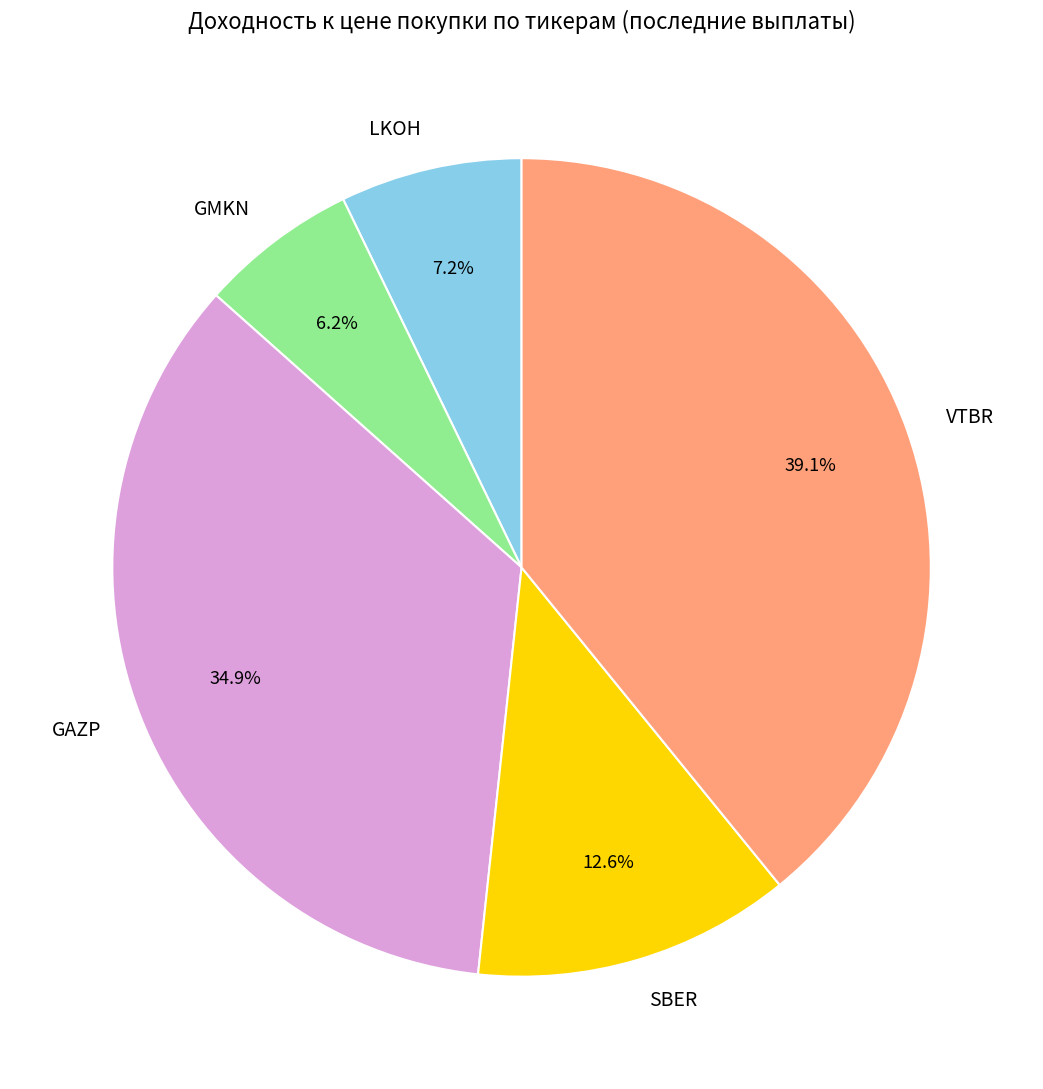

Which slice is the smallest?

GMKN